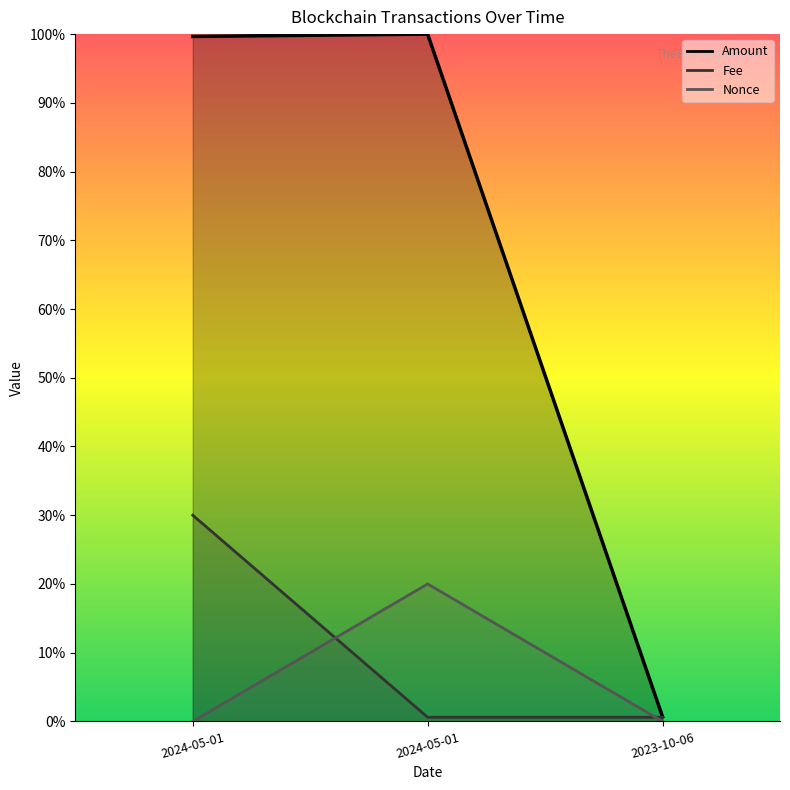

Is it true that Nonce equals 0.2 at 2024-05-01?

True